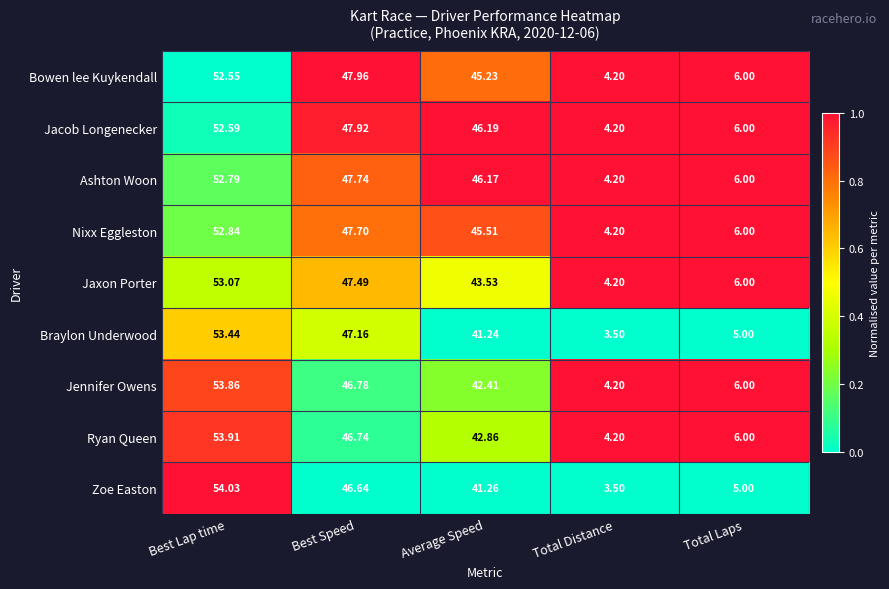

Which label corresponds to the smallest value in the chart?

Total Distance